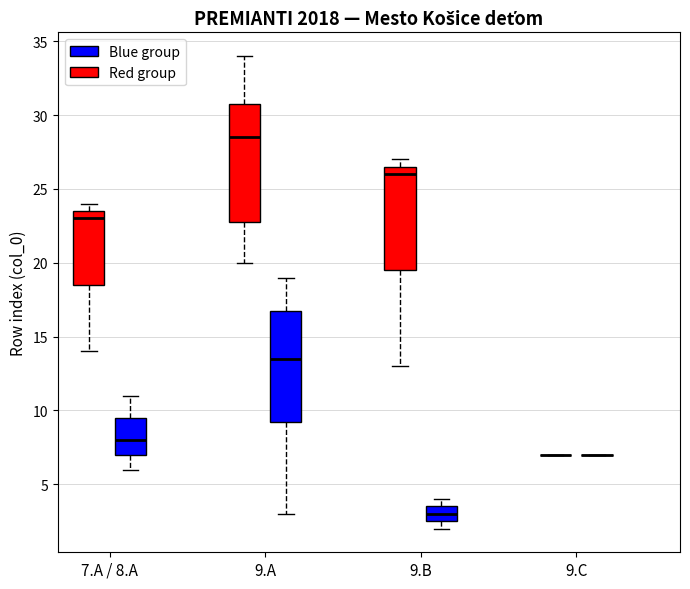

Where does the median line of the box for 7.A / 8.A (Blue group) sit on the y-axis? The values are not printed on the chart, so give them approximately, as read against the axis.

8.0